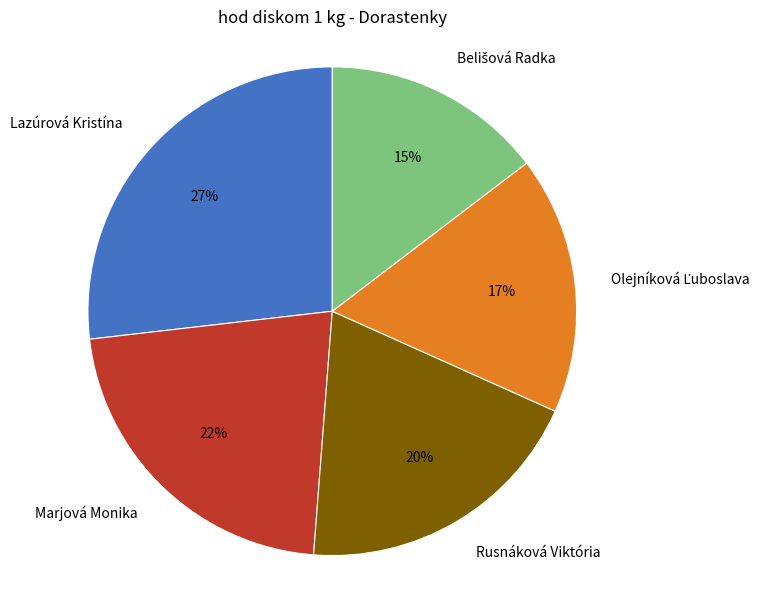

Is the sum of Rusnáková Viktória and Lazúrová Kristína greater than half?

No